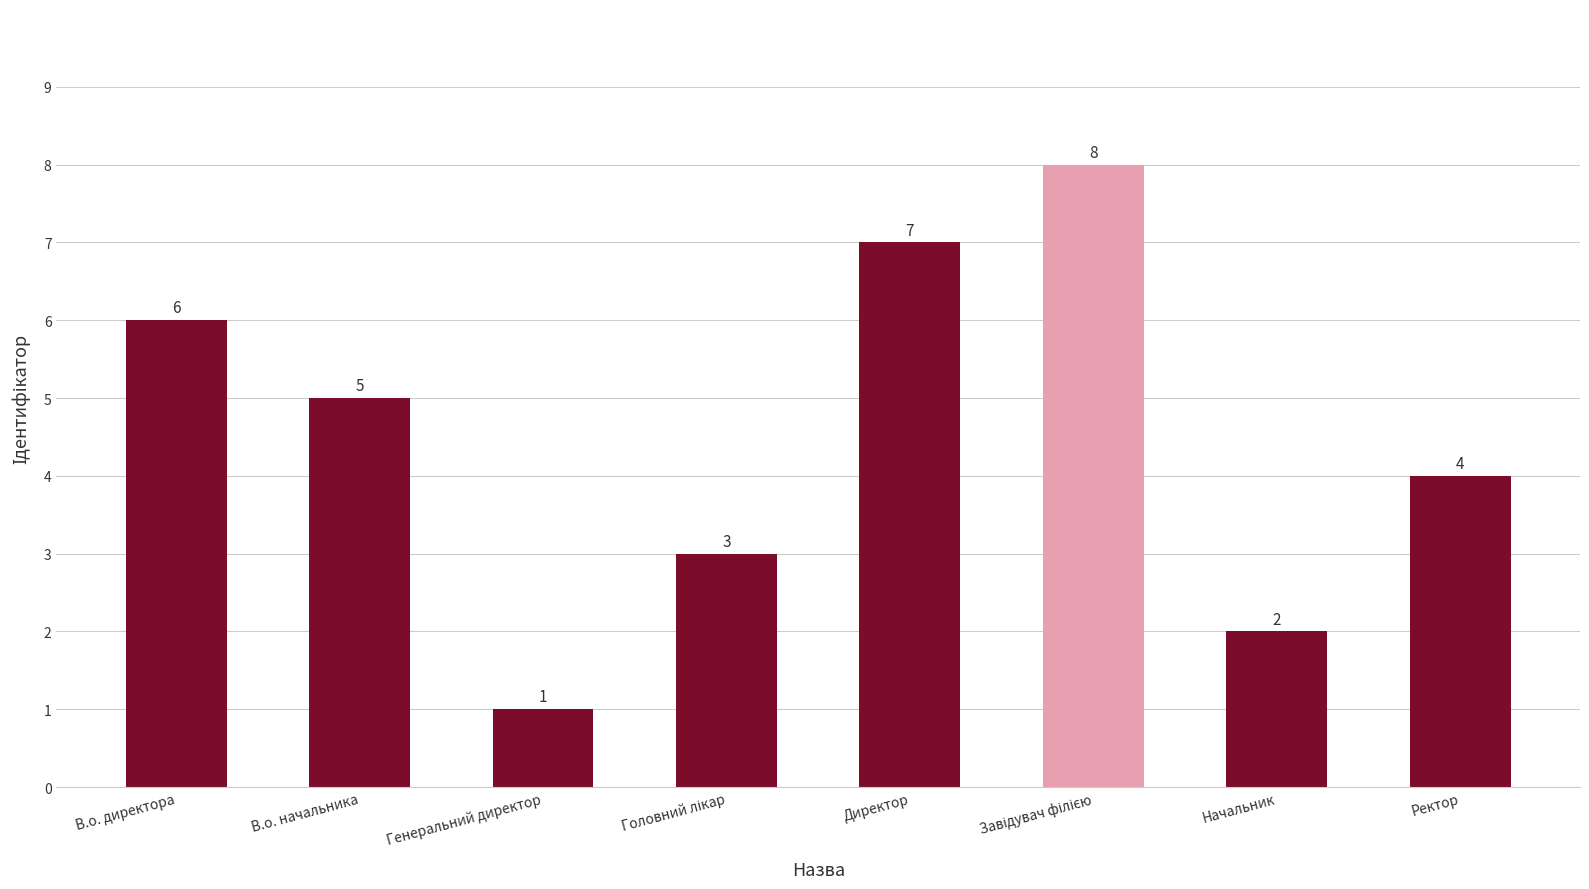

Reading right to left, transcribe all the data shown in this chart.

4	2	8	7	3	1	5	6